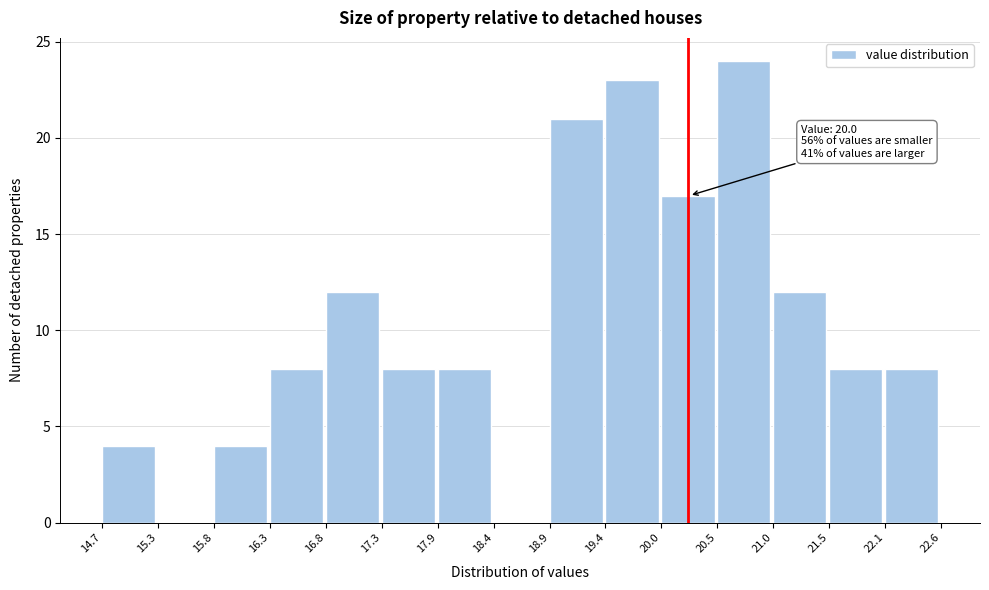

Which range on the x-axis has the tallest bar?

20.5 to 21.0